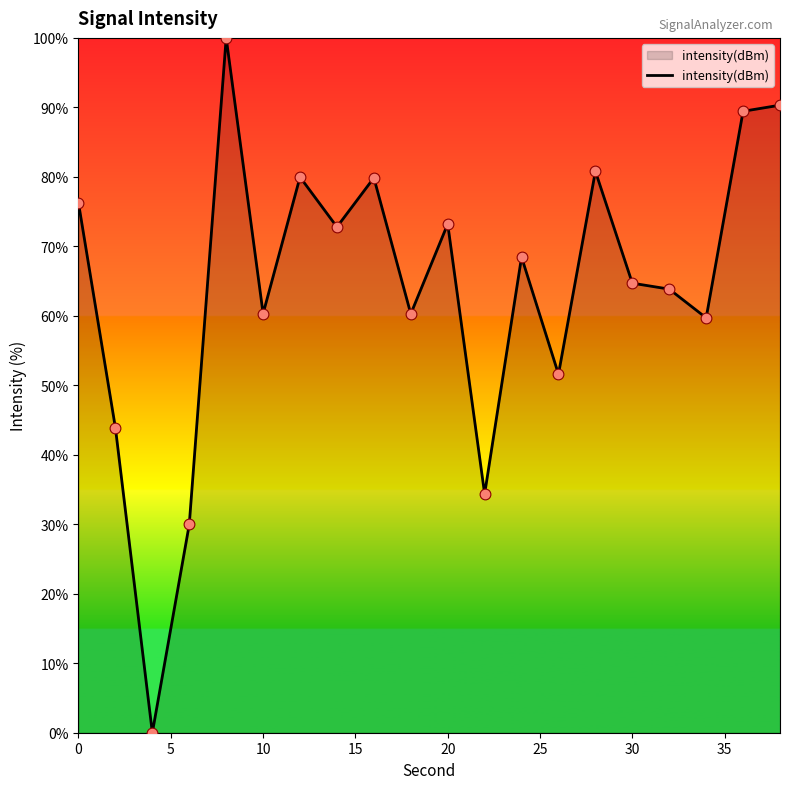

What is the difference between the maximum and minimum values?

100.0